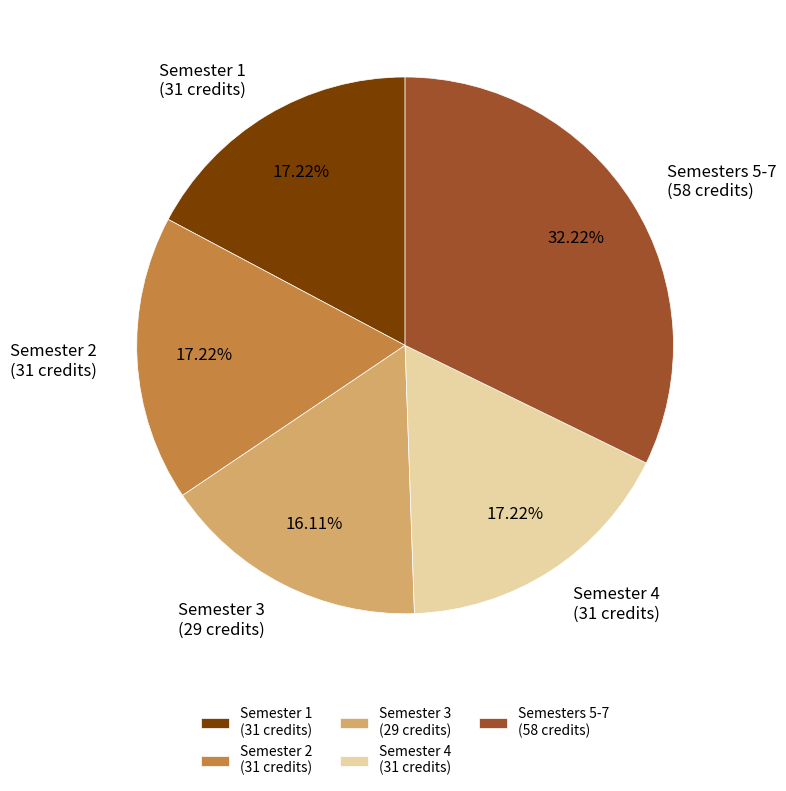

Is the sum of Semester 1 (31 credits) and Semester 2 (31 credits) greater than half?

No